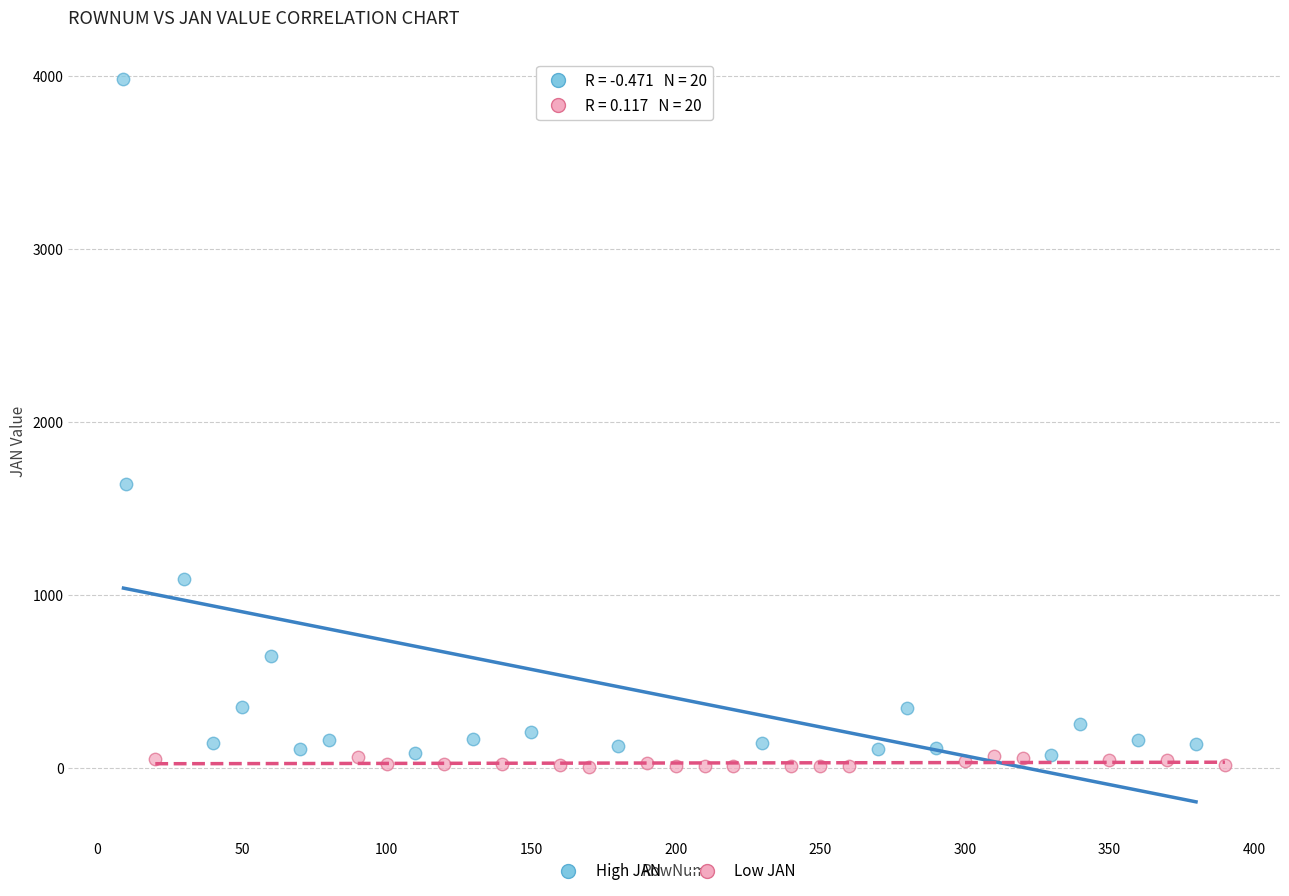

Which series contains the highest Y value?

High JAN